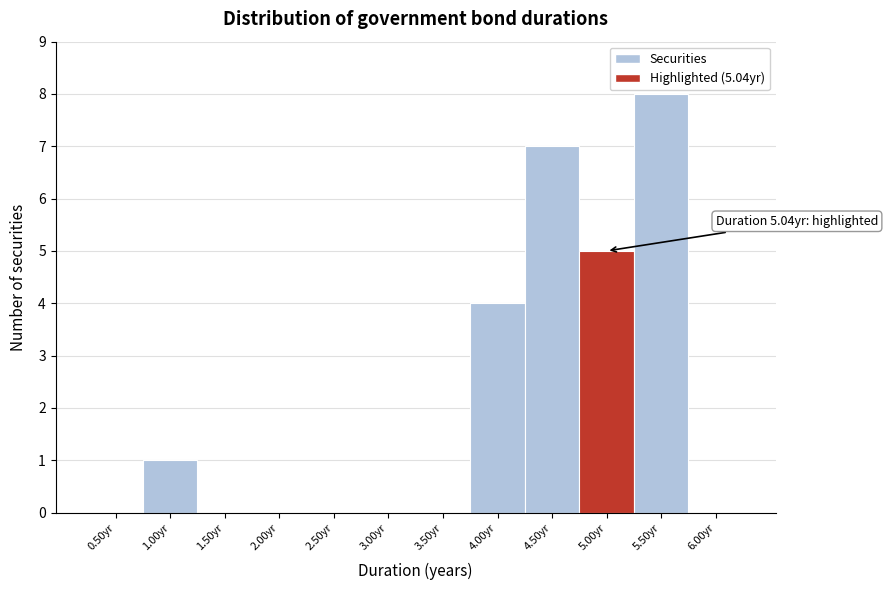

Reading right to left, list all the values displayed in this chart.

6.00yr=0	5.50yr=8	5.00yr=5	4.50yr=7	4.00yr=4	3.50yr=0	3.00yr=0	2.50yr=0	2.00yr=0	1.50yr=0	1.00yr=1	0.50yr=0